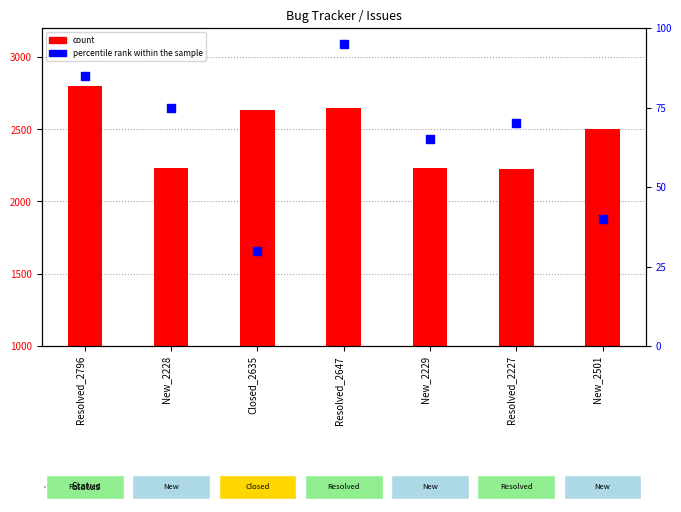

Which series has the widest spread of Y values?

count